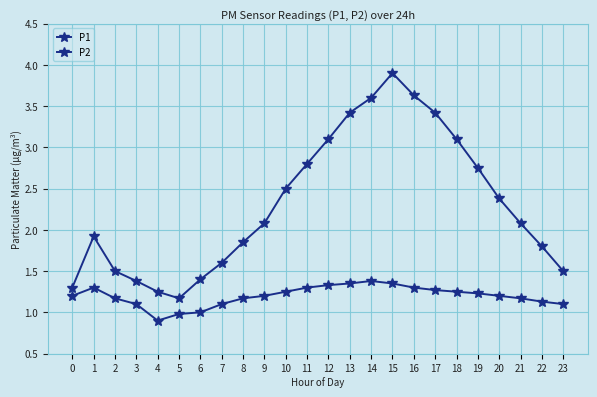

How many interior local valleys does the P2 series have?

1